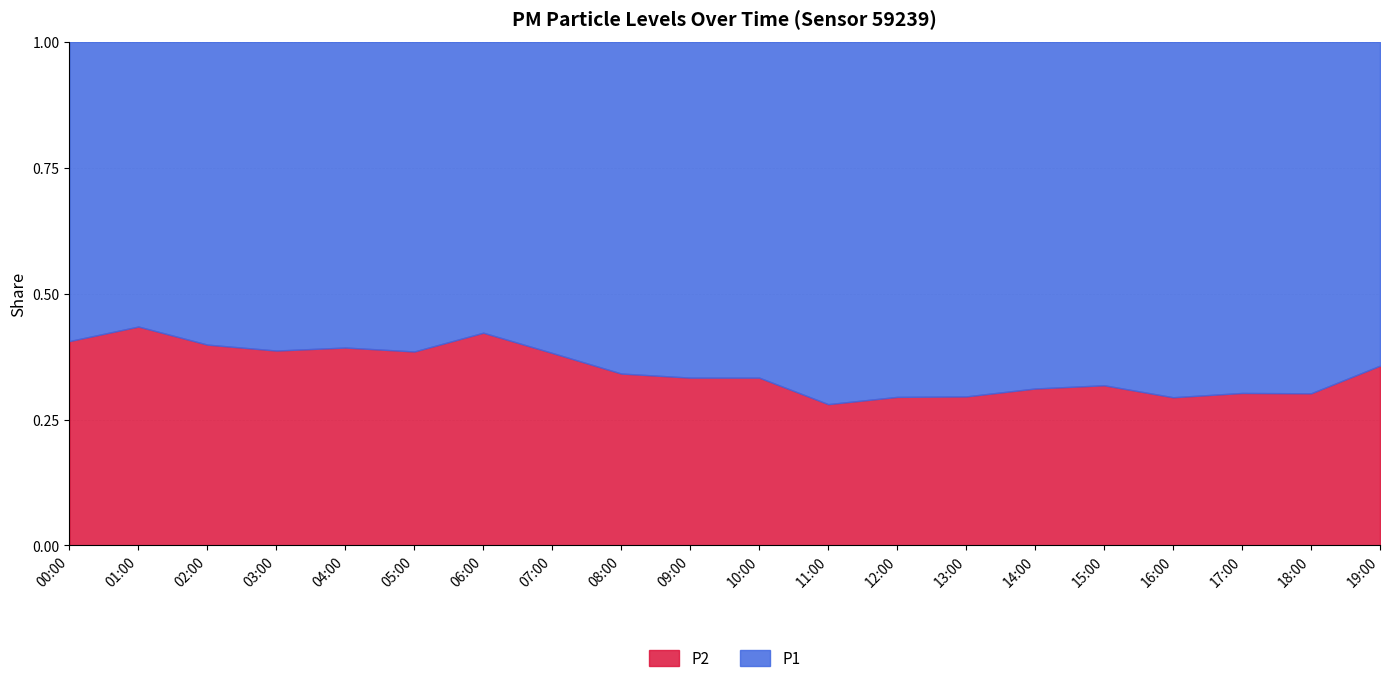

List the series in order of their overall mean, lowest first.

P2, P1